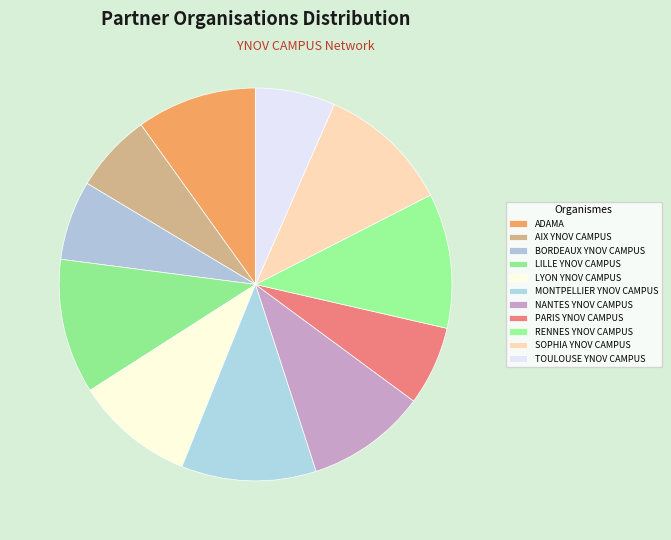

To the nearest percent, what portion does BORDEAUX YNOV CAMPUS represent?

7%